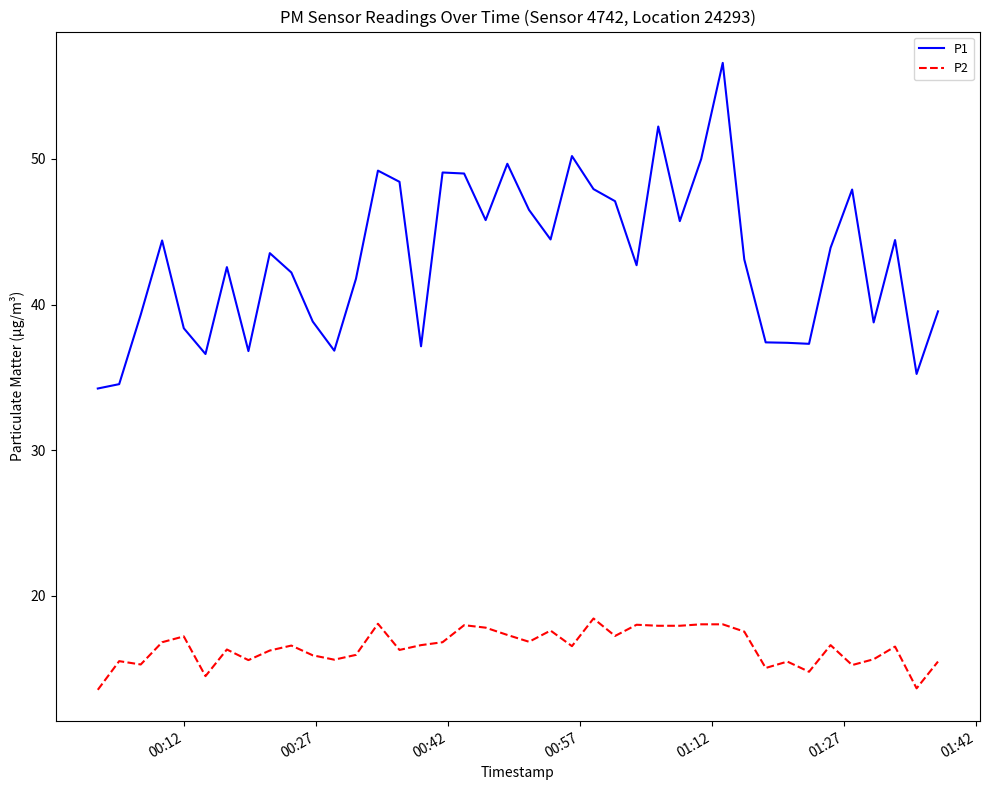

What are all the series names shown in the legend?

P1, P2